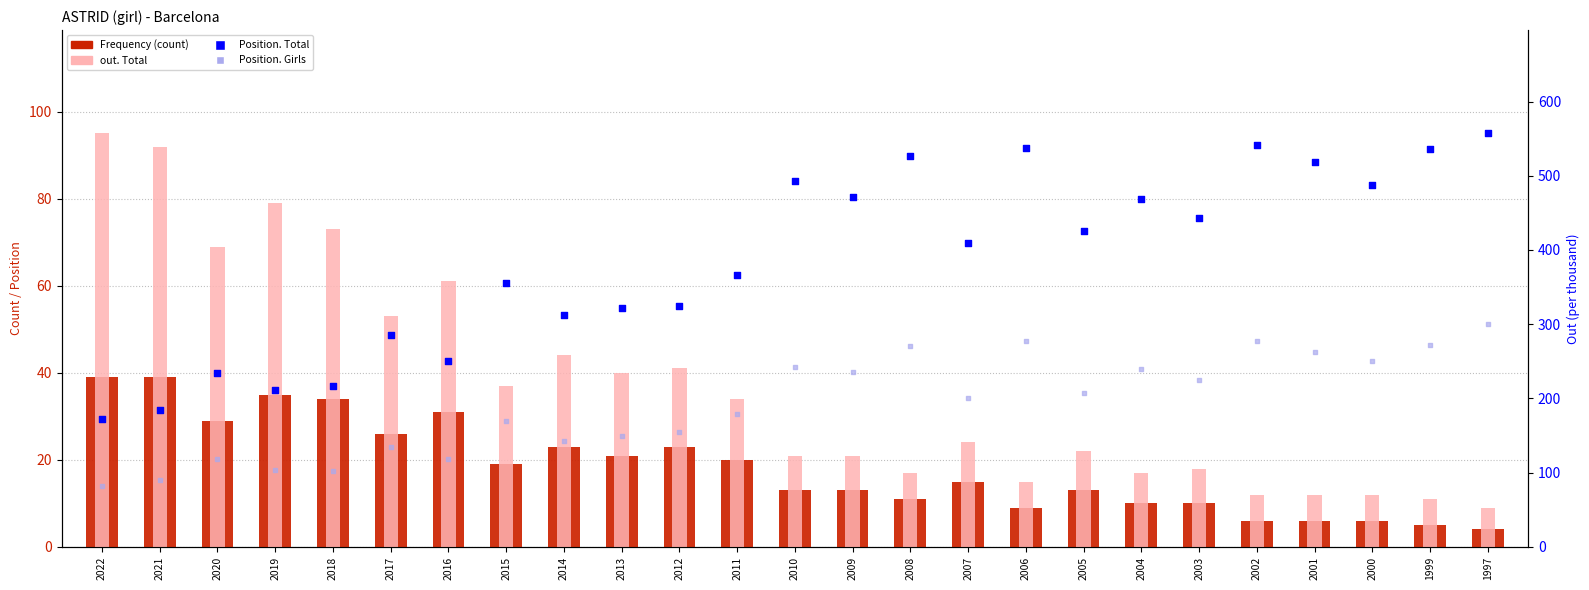

What is the total value across all series at 2006?

838